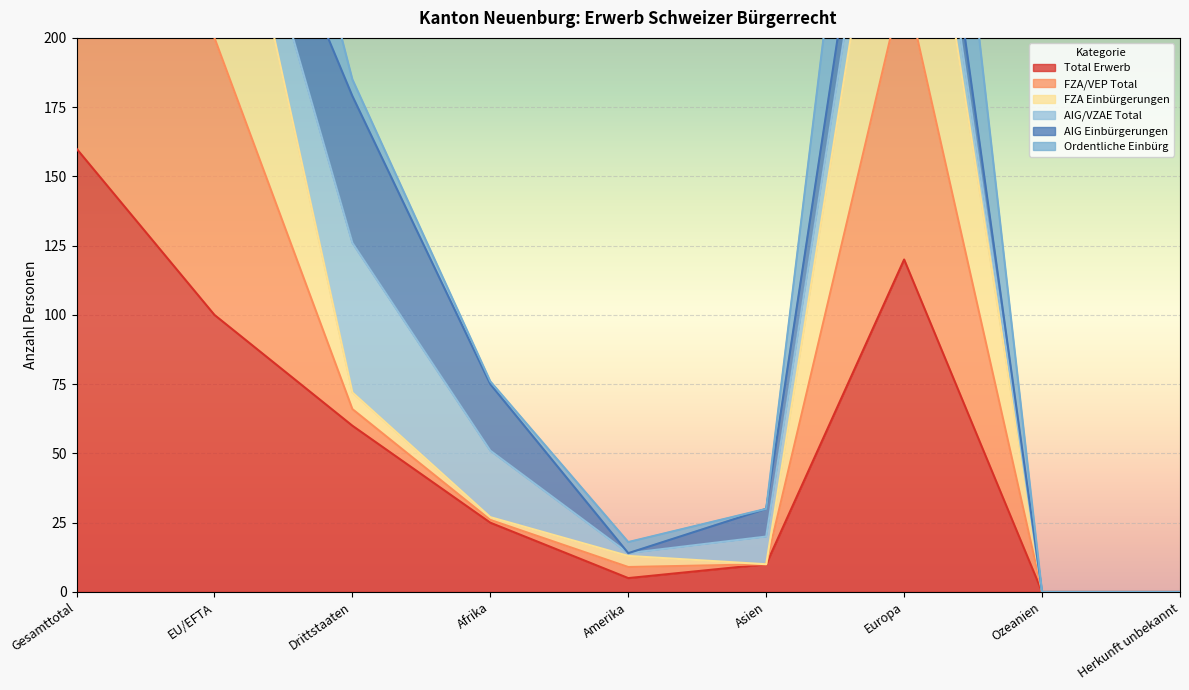

What is the greatest value displayed?

370